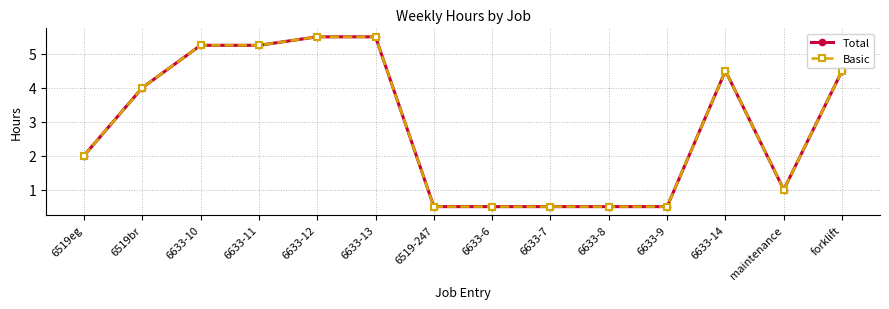

Is this an area chart (filled region under the line)?

No